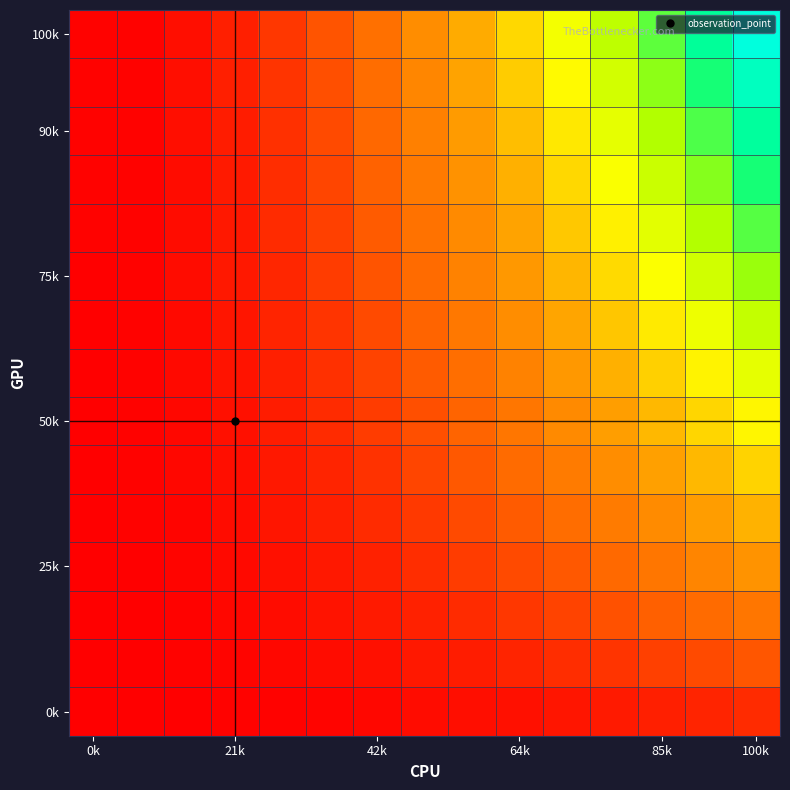

At which category does the chart reach its peak across all series?

100k